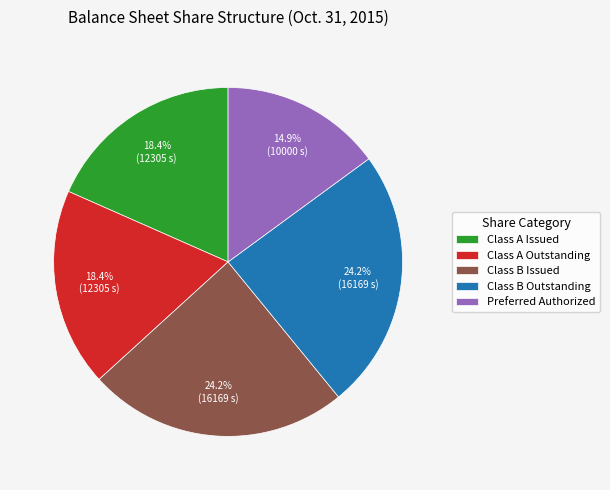

Which category has the smallest portion of the pie?

Preferred Authorized